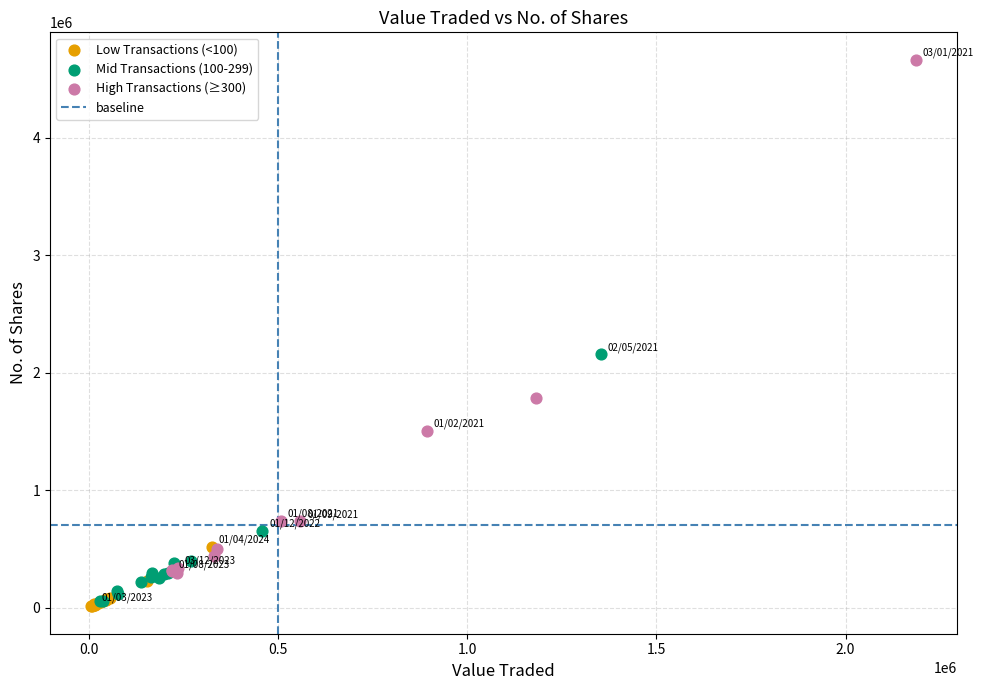

Which series has the widest spread of Y values?

High Transactions (≥300)